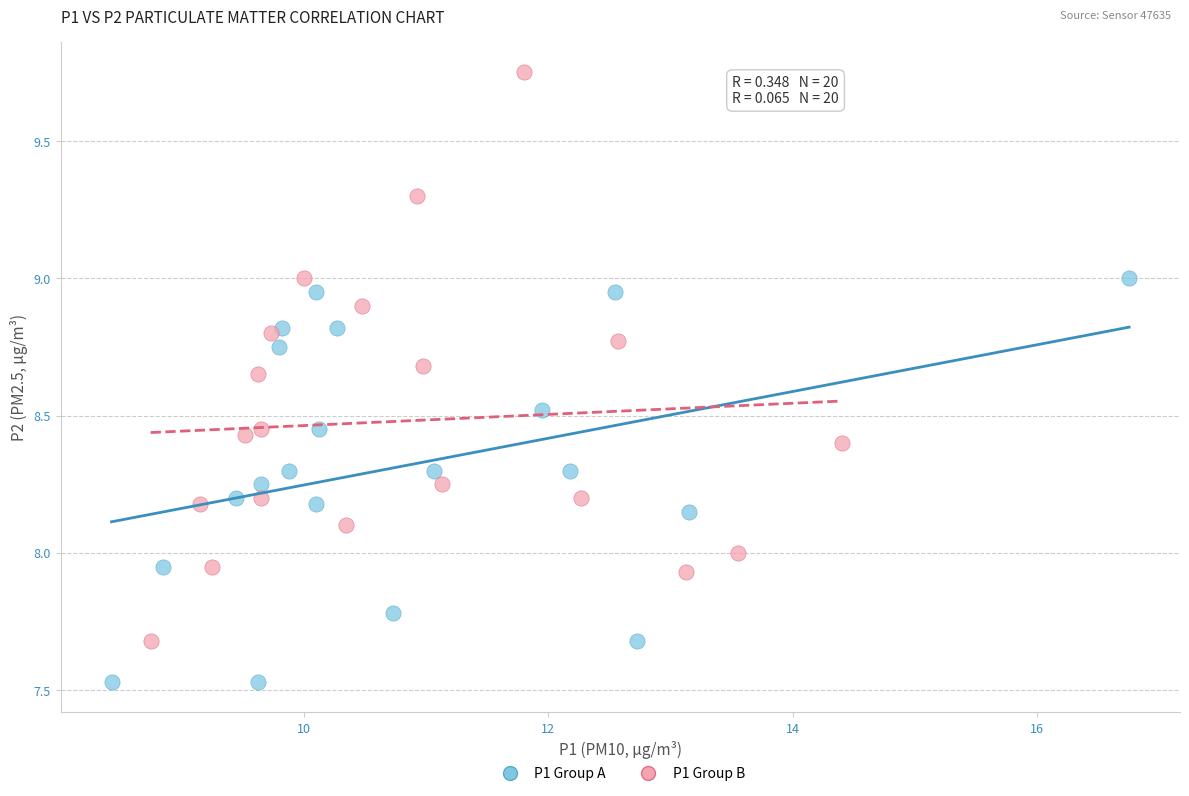

Which series contains the lowest Y value?

P1 Group A